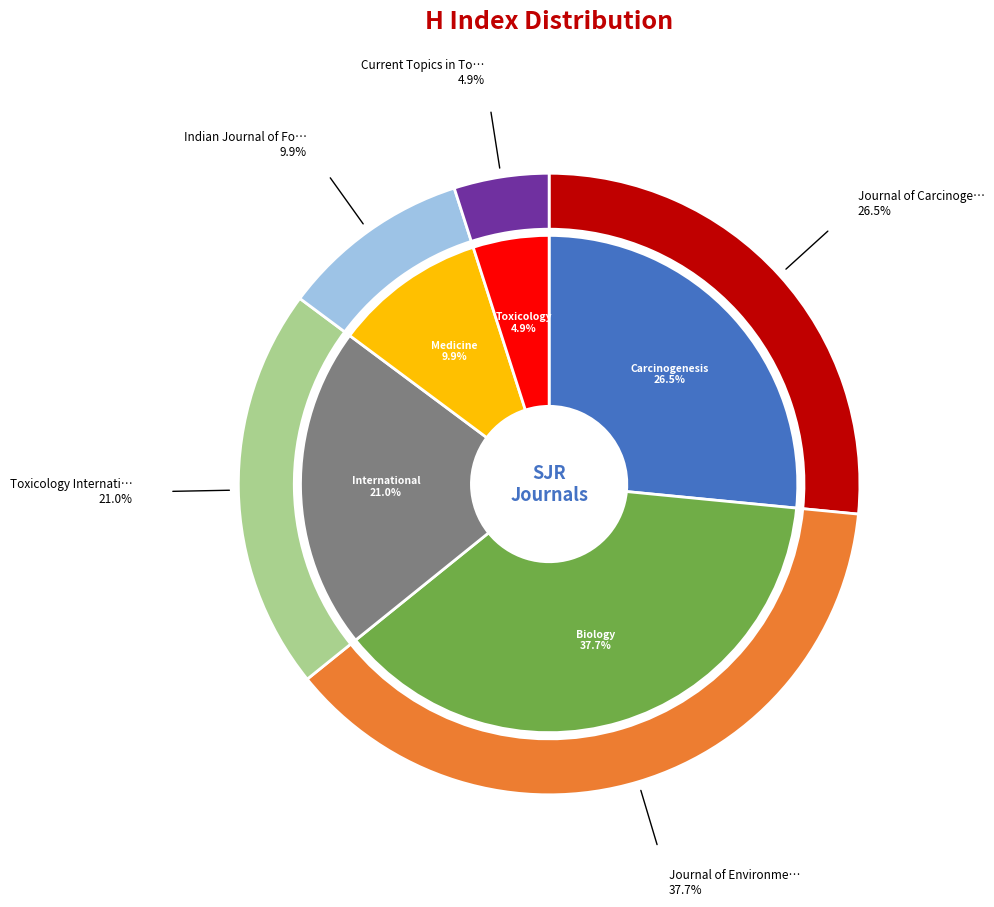

Count the number of slices in the pie.

5